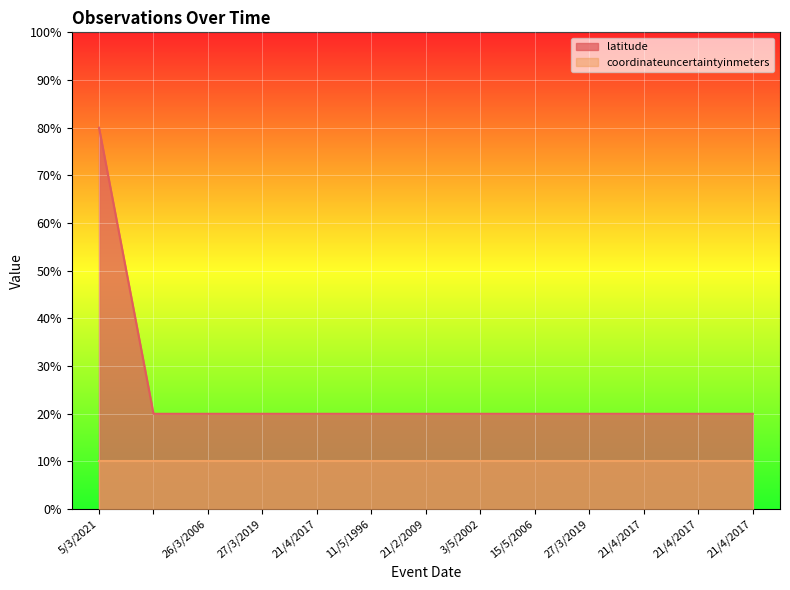

Reading right to left, list all the values displayed in this chart.

21/4/2017=20.0	21/4/2017=20.0	21/4/2017=20.0	27/3/2019=20.0	15/5/2006=20.0	3/5/2002=20.0	21/2/2009=20.0	11/5/1996=20.0	21/4/2017=20.0	27/3/2019=20.0	26/3/2006=20.0	=20.0	5/3/2021=80.0